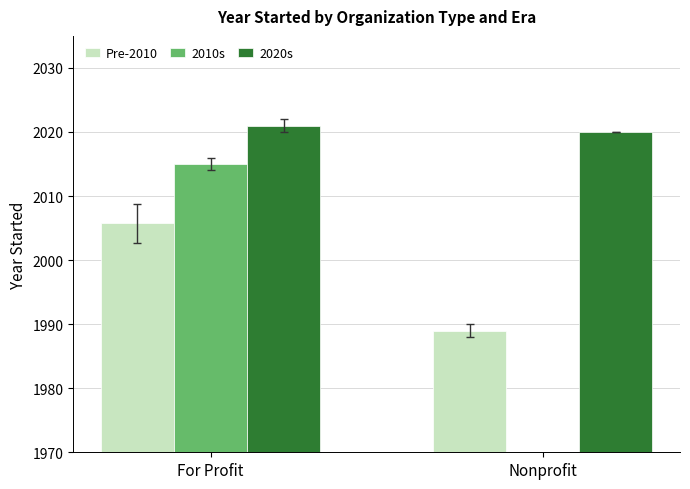

Reading right to left, list all the values displayed in this chart.

Pre-2010: 1989.0	2005.7
2010s: 0.0	2015.0
2020s: 2020.0	2021.0